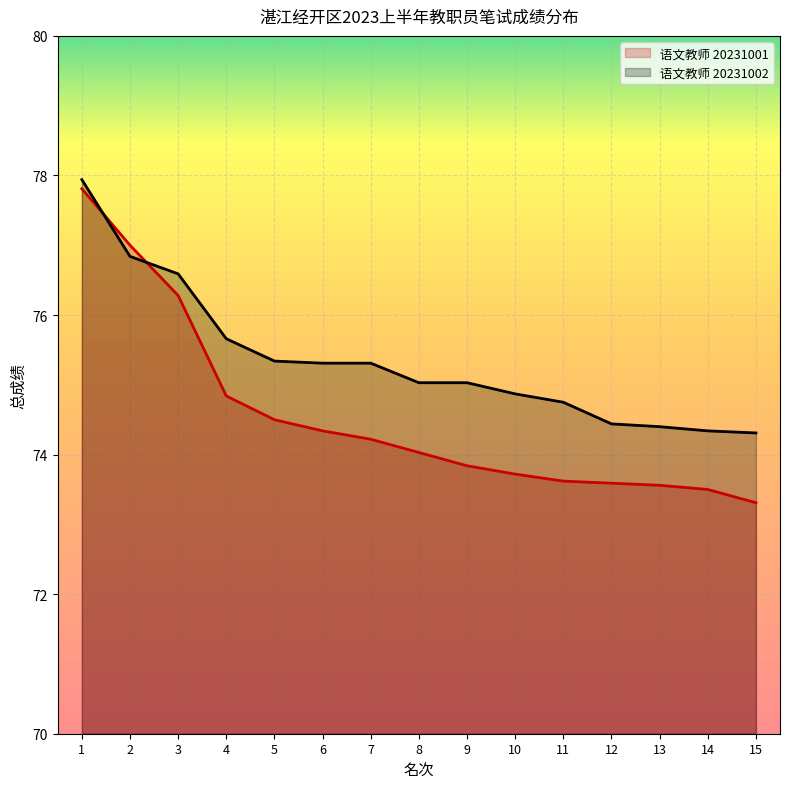

Which label corresponds to the smallest value in the chart?

15